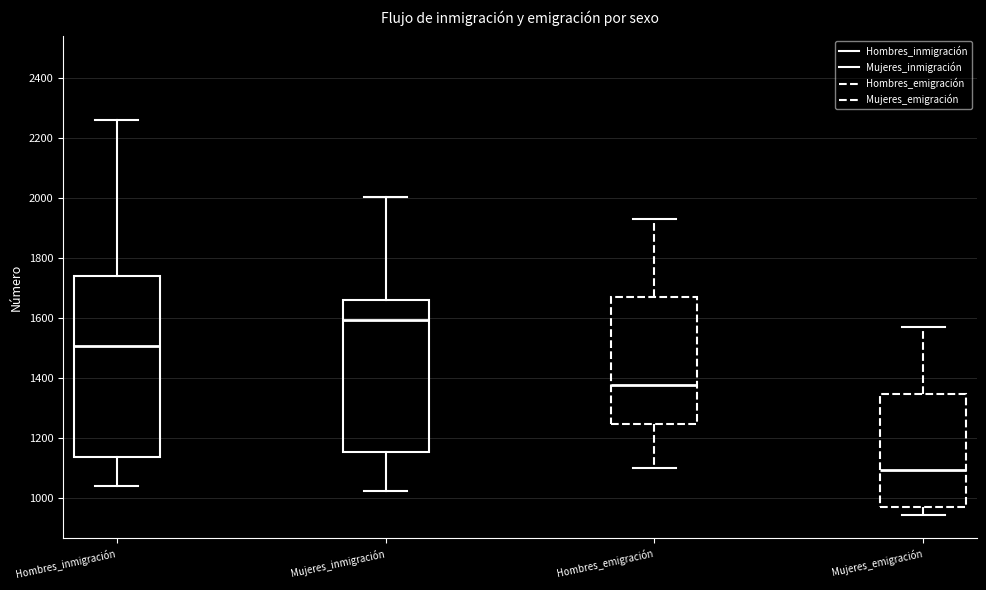

Which box has the lowest median line?

Mujeres_emigración